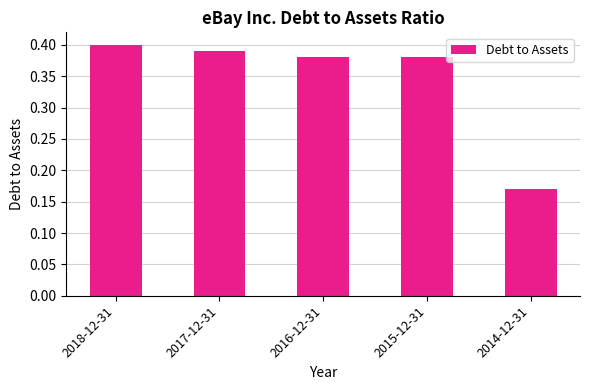

What is the average value?

0.3